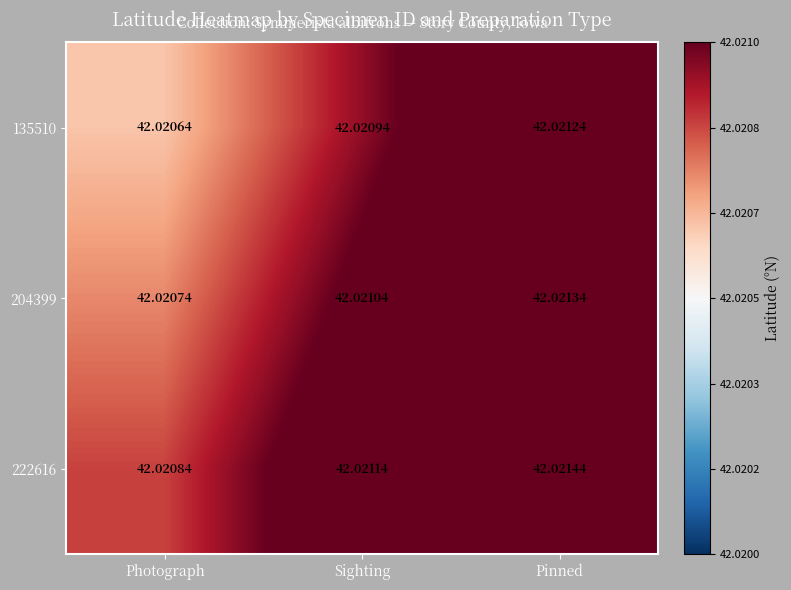

Is the value of 204399 at Pinned greater than the value of 222616 at Photograph?

Yes